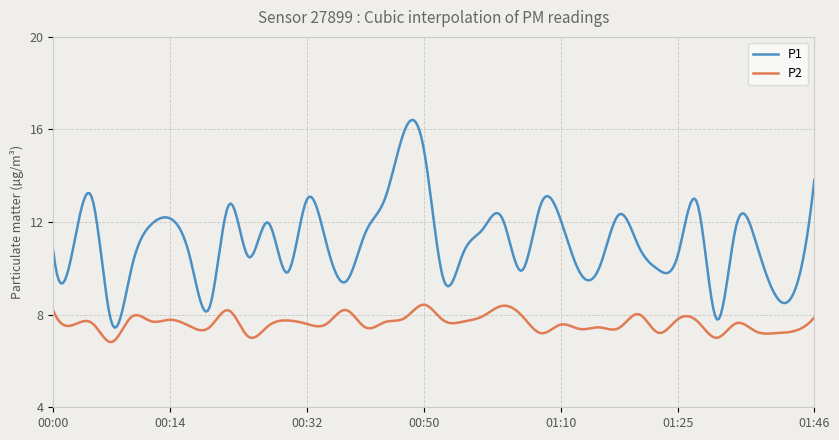

True or false: P1 and P2 intersect in this chart.

False